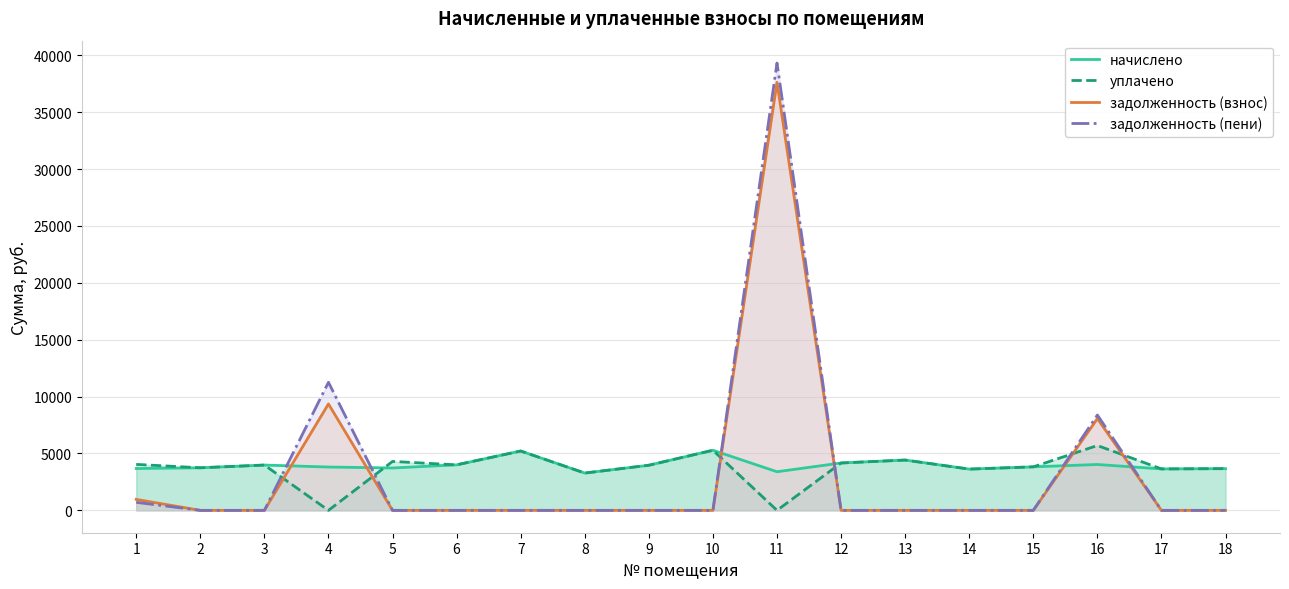

Is the value of уплачено at 13 greater than the value of задолженность (пени) at 11?

No